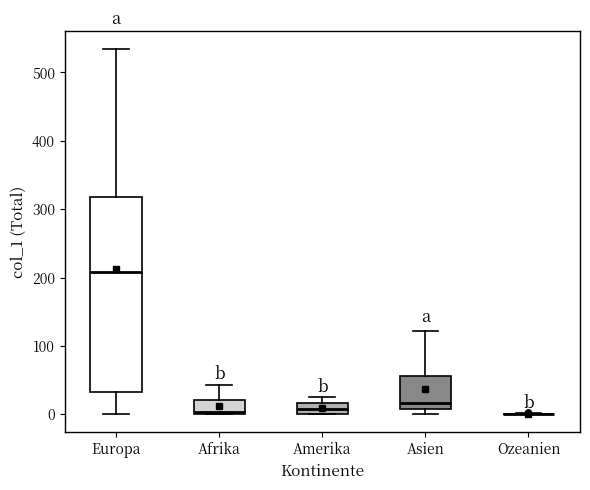

Which box is the tallest, from its lower edge to its upper edge?

Europa